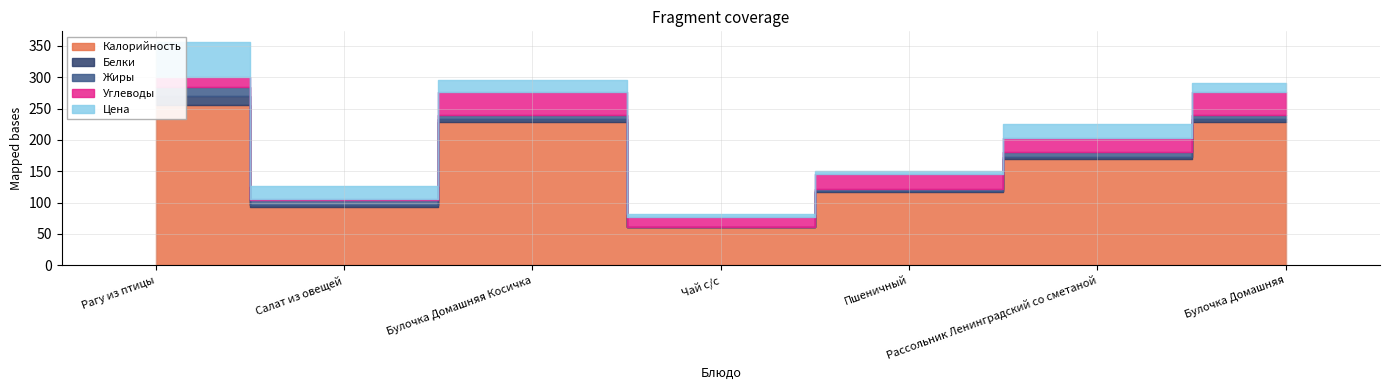

True or false: Цена and Жиры intersect in this chart.

False